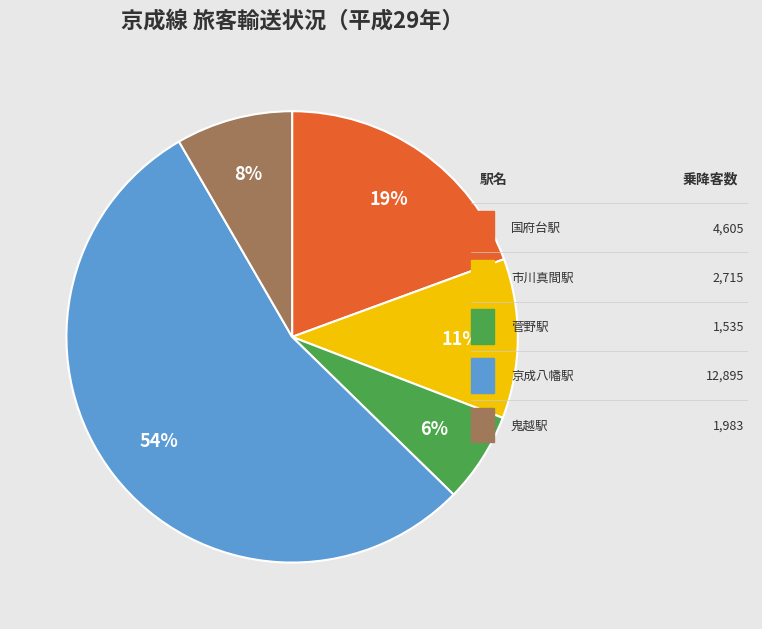

Does any single category account for the majority?

Yes